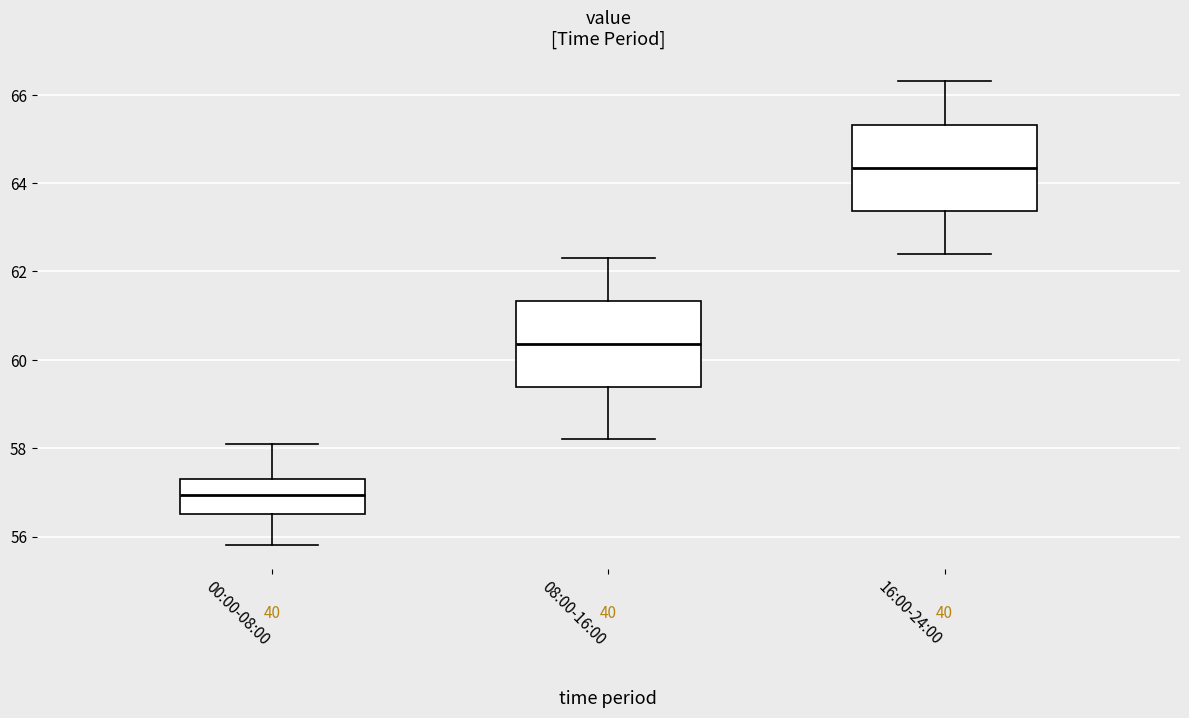

Reading left to right, transcribe this box plot: for each box, give where its median line is, the range the box spans, and where its two whiskers end, as read against the y-axis. The values are not printed on the chart, so give them approximately, as read against the axis.

00:00-08:00: median 57.0, box 56.6 to 57.4, whiskers 55.8 to 58.2
08:00-16:00: median 60.4, box 59.4 to 61.4, whiskers 58.2 to 62.4
16:00-24:00: median 64.4, box 63.4 to 65.4, whiskers 62.4 to 66.4